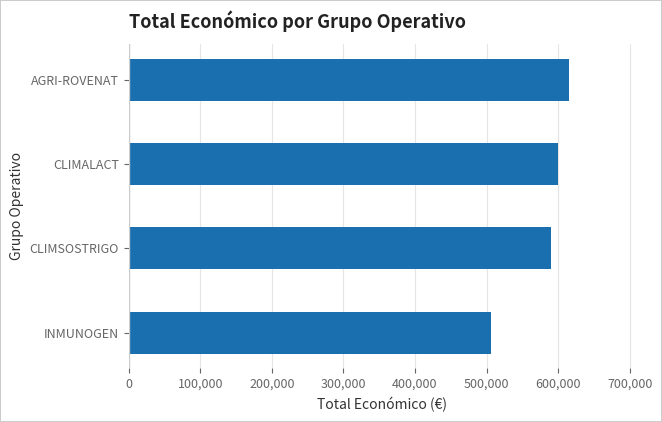

Between CLIMALACT and INMUNOGEN, which is larger?

CLIMALACT